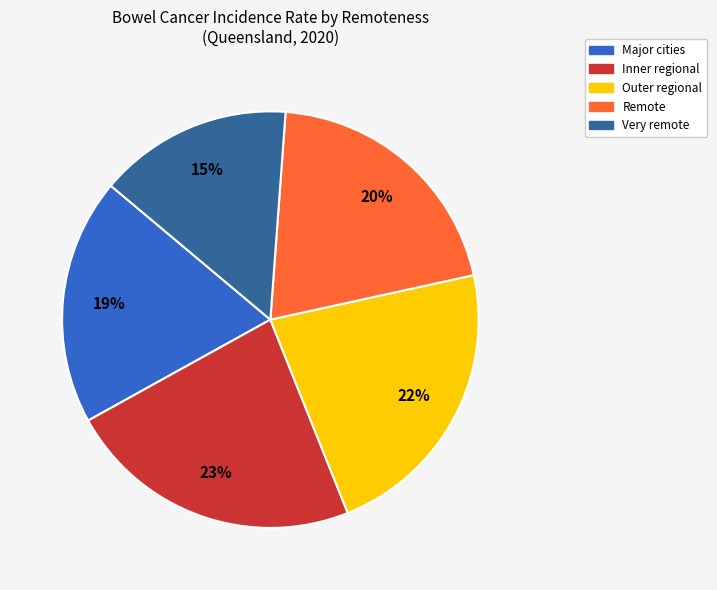

Between Very remote and Outer regional, which is larger?

Outer regional